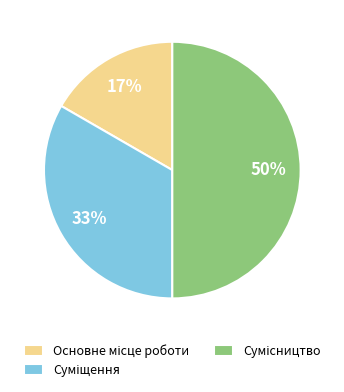

To the nearest percent, what is the average slice percentage?

33%